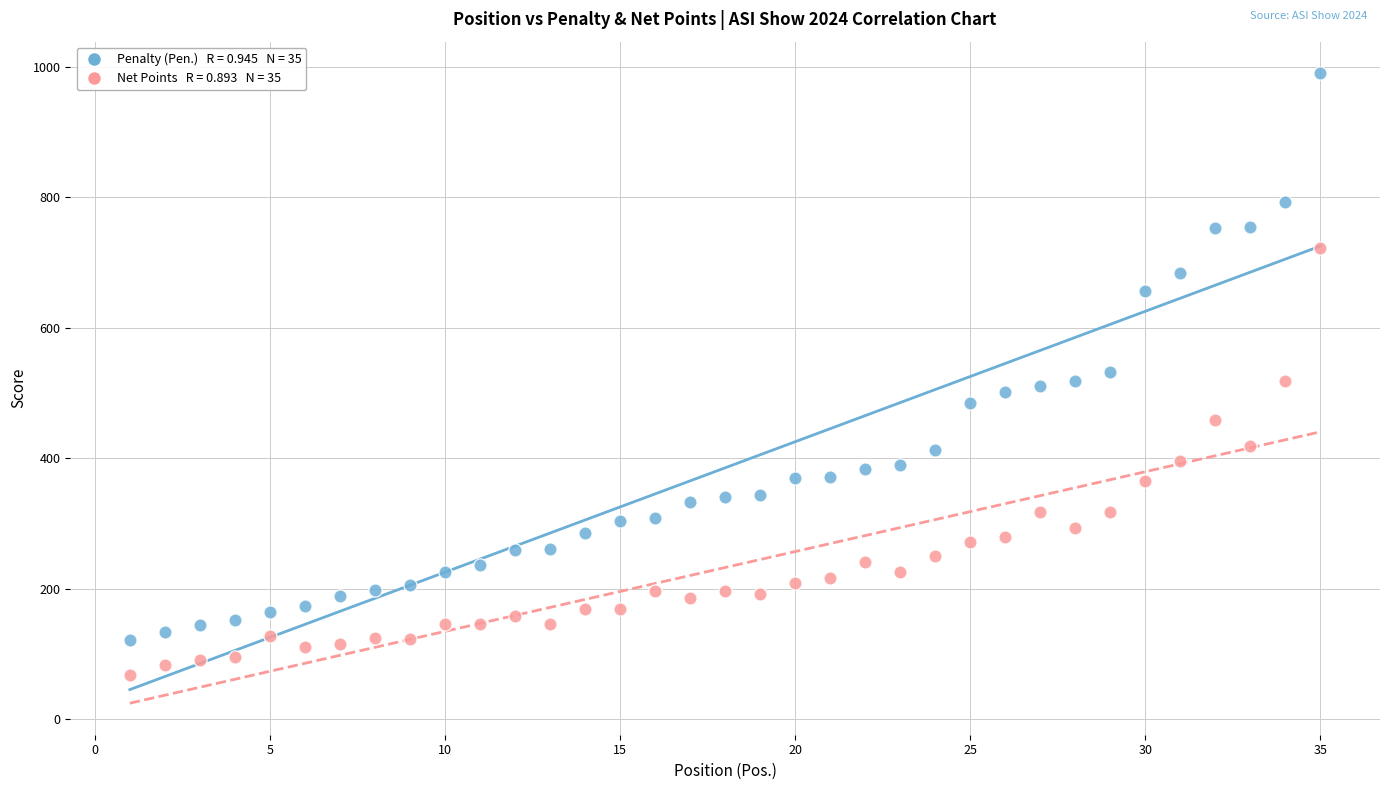

Across all data points, what is the range of X values (max minus min)?

34.0